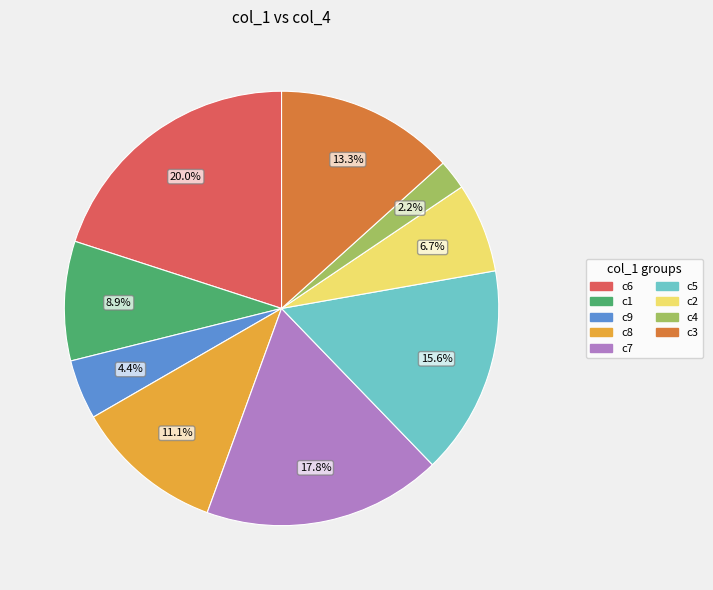

Is there a majority slice in this chart?

No